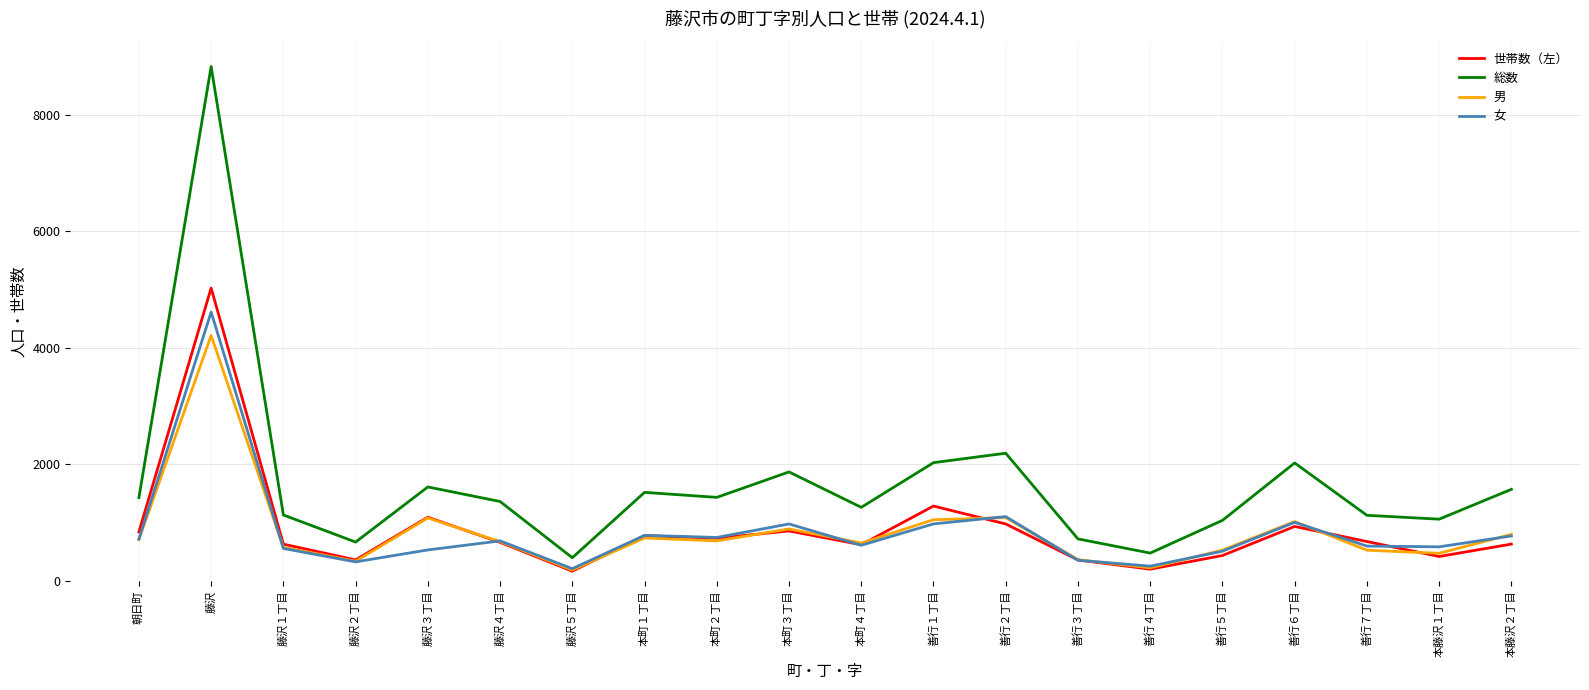

At 藤沢, list the series in order from smallest to largest.

男, 女, 世帯数（左）, 総数